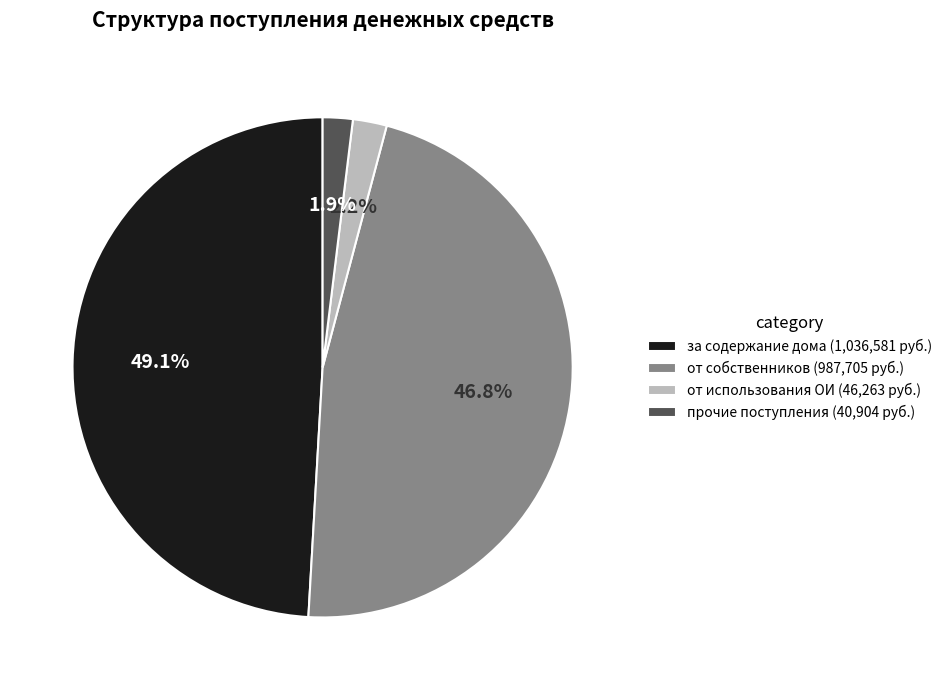

To the nearest percent, what is the difference between the largest and smallest slice percentages?

47%